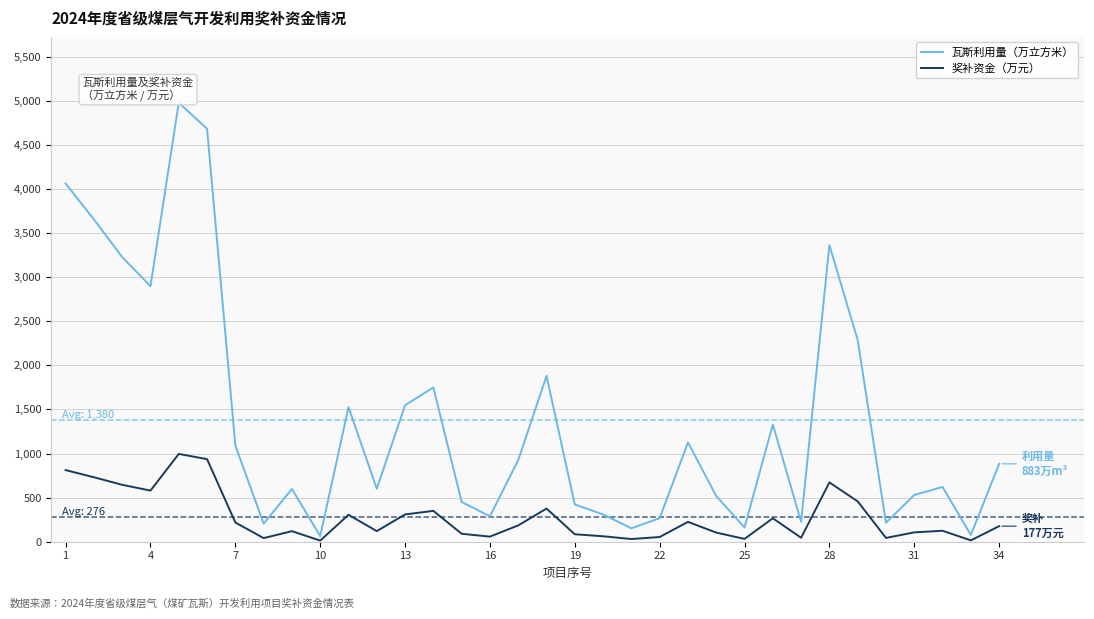

What is the maximum value for 瓦斯利用量（万立方米）?

4978.6